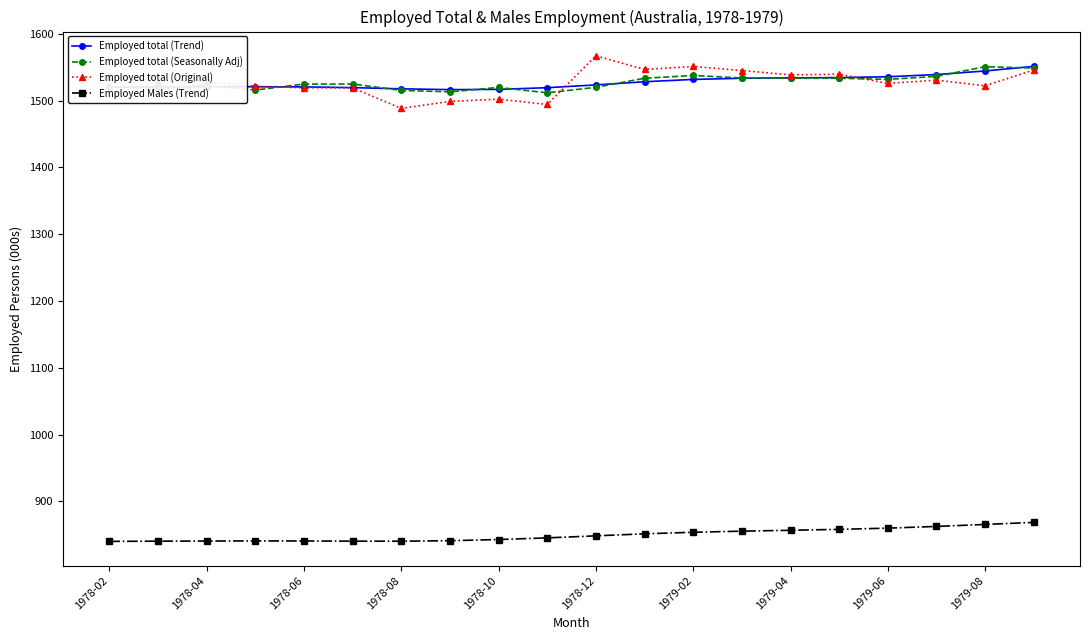

Which series has the widest spread of values?

Employed total (Original)